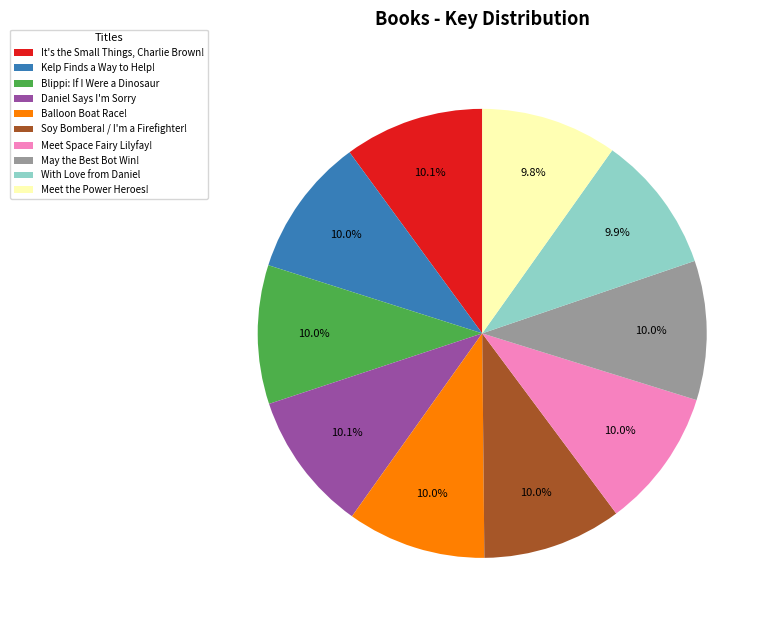

Approximately how many times larger is the value at With Love from Daniel compared to Kelp Finds a Way to Help!?

1.0